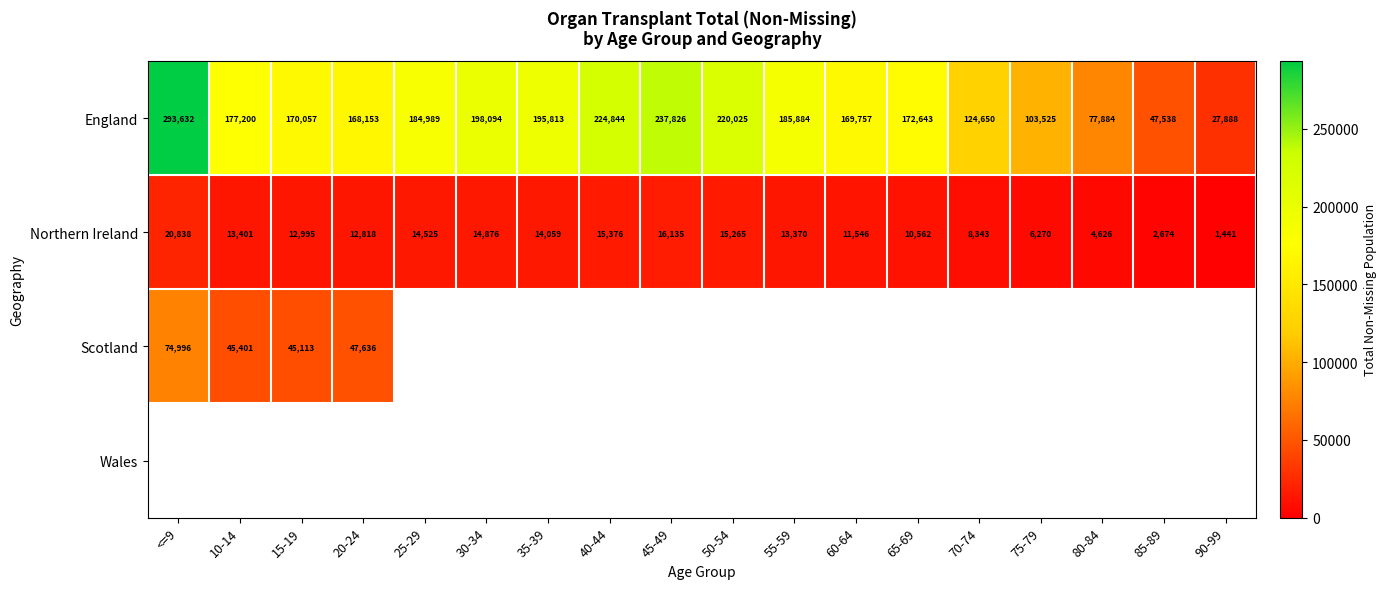

At which label does England first exceed 177200?

<=9